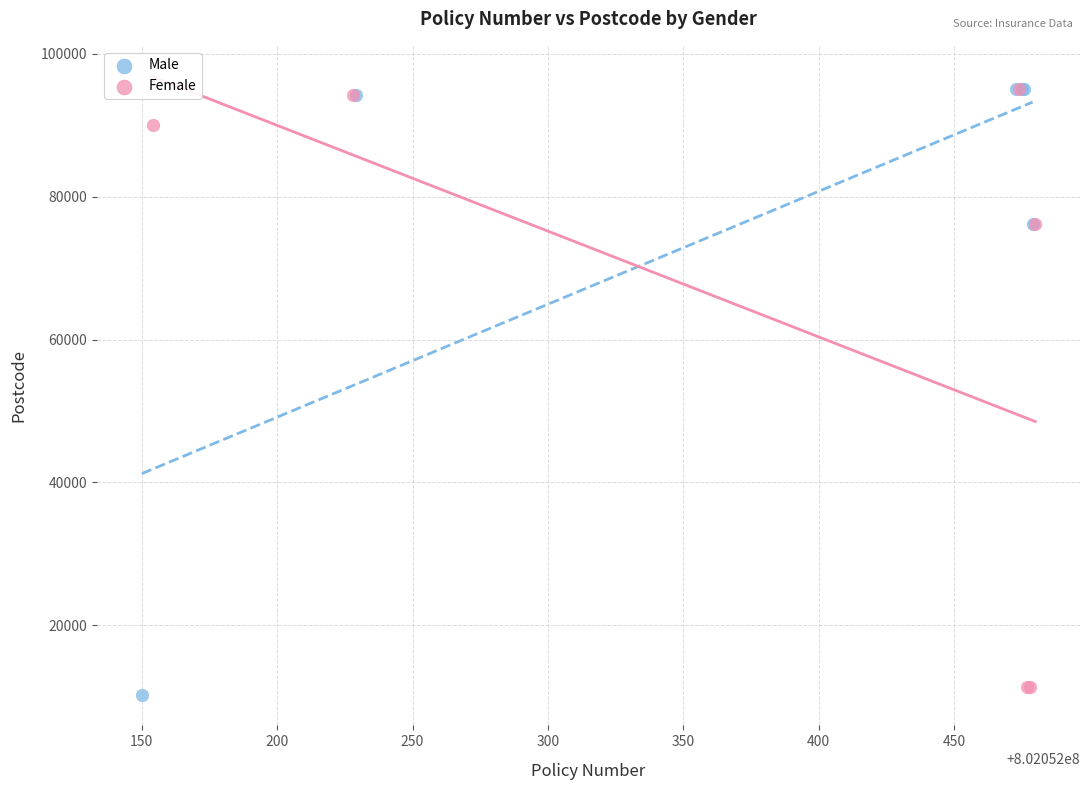

Which series has the widest spread of Y values?

Male